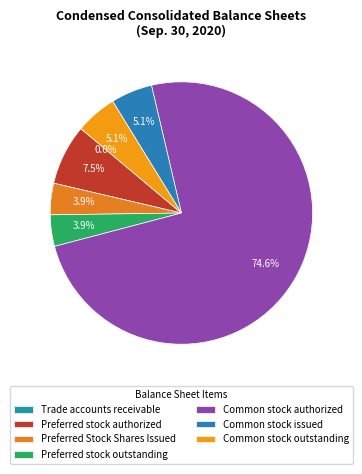

What is the ratio of the value at Common stock outstanding to the value at Preferred Stock Shares Issued?

1.3